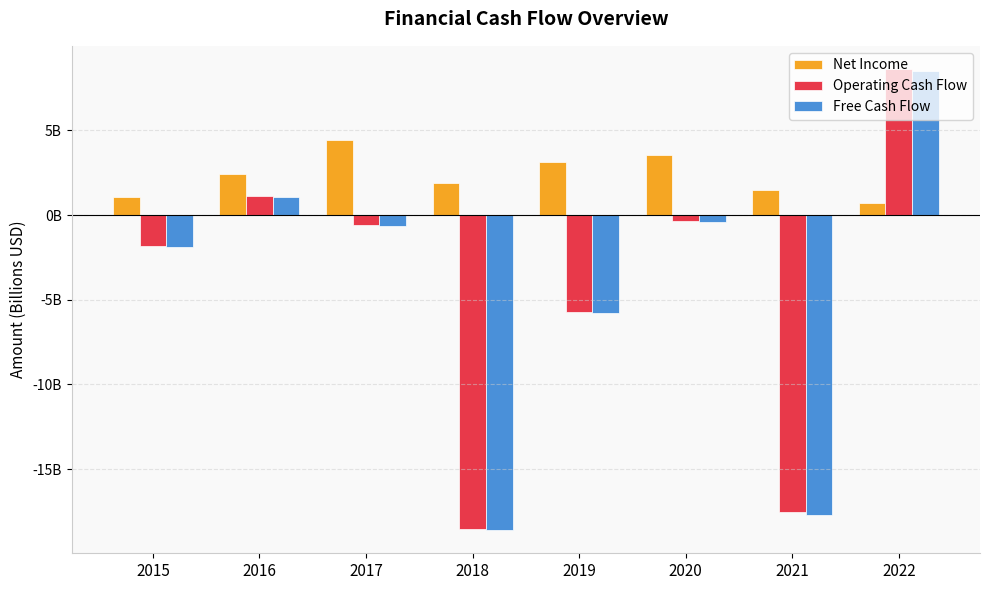

What is the value of the Net Income bar at the 8th from the left?

0.7